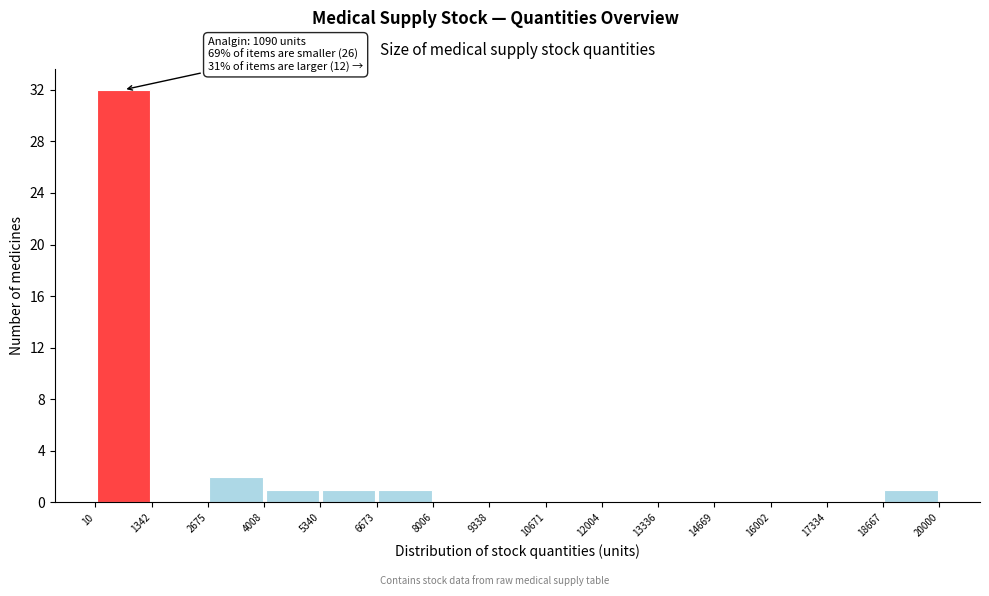

Which range on the x-axis has the tallest bar?

10 to 1342